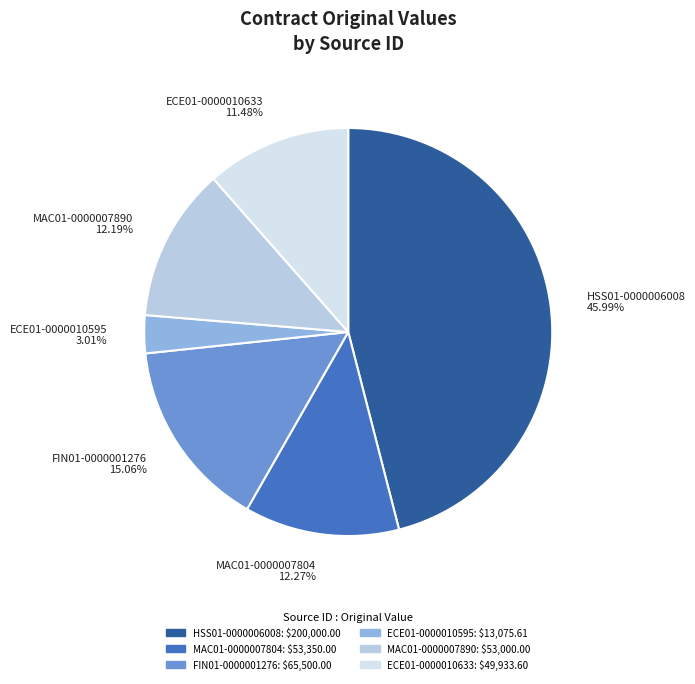

To the nearest percent, what is the average slice percentage?

17%